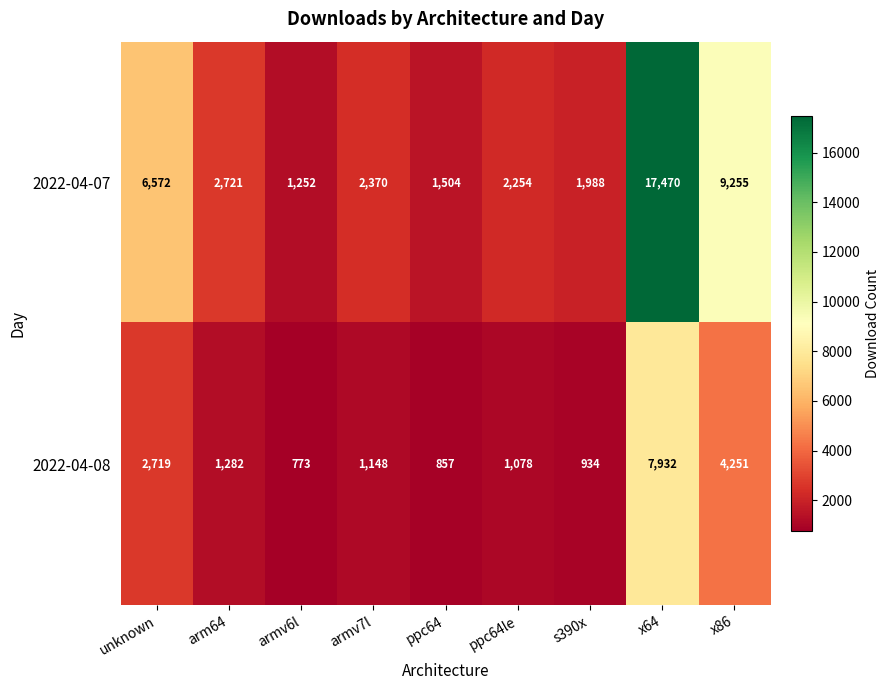

Where is 2022-04-08 nearest to the value 4352?

x86